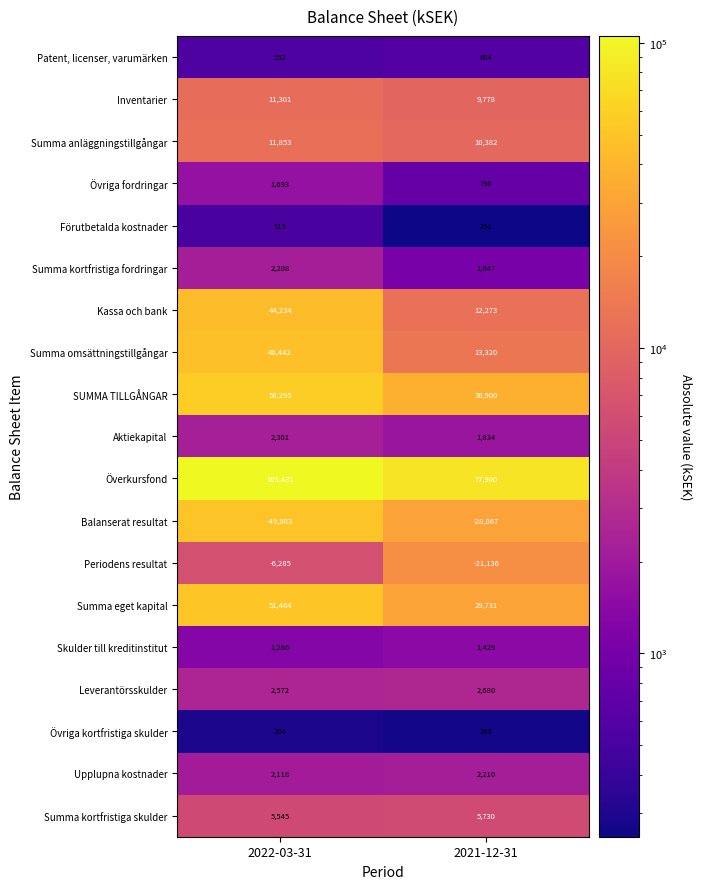

Which series has the widest spread of values?

Summa omsättningstillgångar